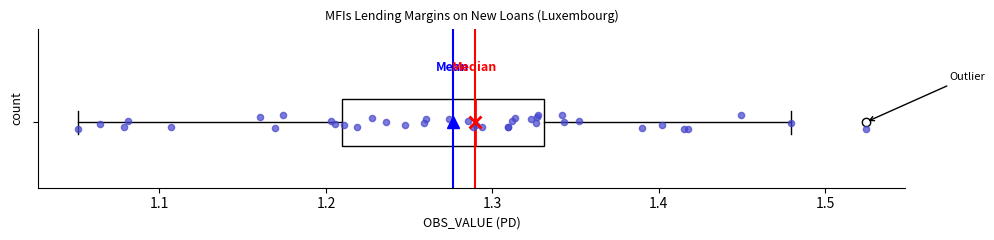

Transcribe this box plot: give where the median line is, the range the box spans, and where the two whiskers end, as read against the x-axis. The values are not printed on the chart, so give them approximately, as read against the axis.

median 1.29, box 1.21 to 1.33, whiskers 1.05 to 1.48